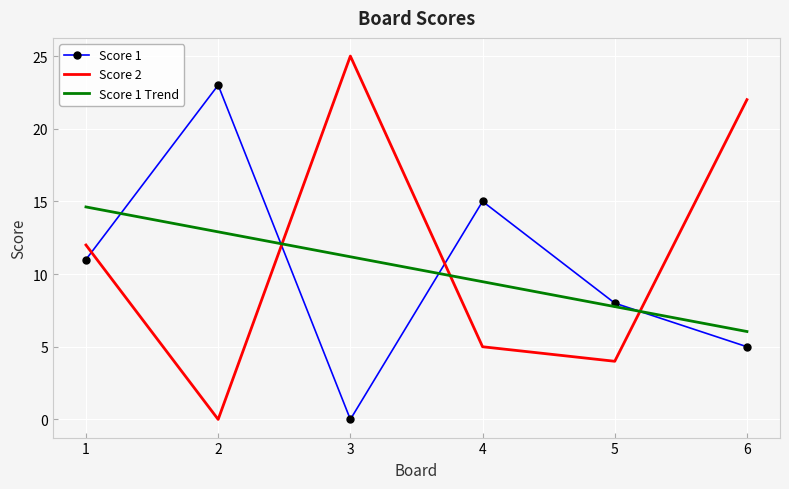

True or false: Score 1 Trend has more than 1 points higher than both neighbors.

False